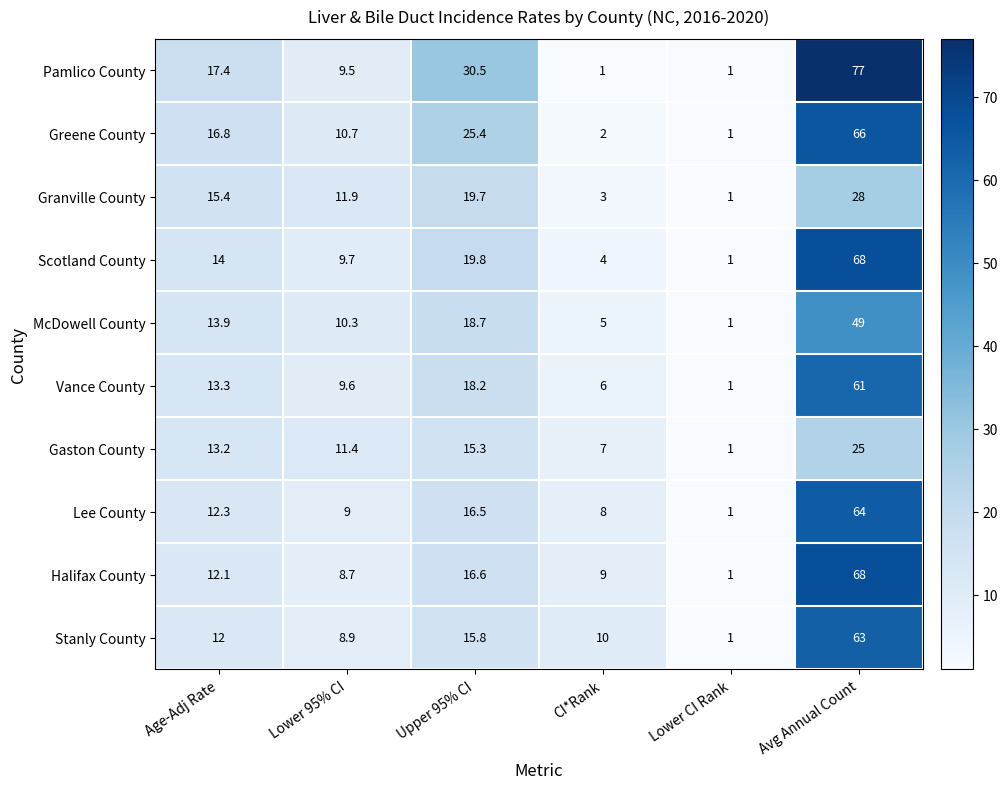

What is the smallest value displayed?

1.0